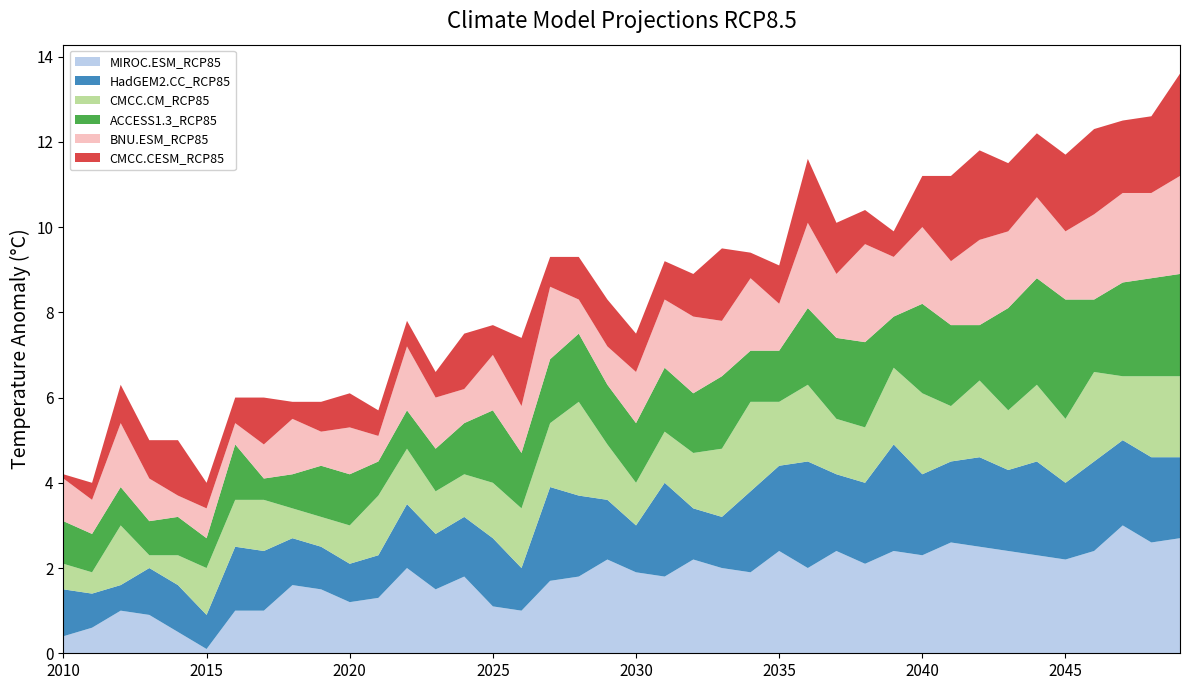

Reading right to left, list all the values displayed in this chart.

MIROC.ESM_RCP85: 2049=2.7	2048=2.6	2047=3.0	2046=2.4	2045=2.2	2044=2.3	2043=2.4	2042=2.5	2041=2.6	2040=2.3	2039=2.4	2038=2.1	2037=2.4	2036=2.0	2035=2.4	2034=1.9	2033=2.0	2032=2.2	2031=1.8	2030=1.9	2029=2.2	2028=1.8	2027=1.7	2026=1.0	2025=1.1	2024=1.8	2023=1.5	2022=2.0	2021=1.3	2020=1.2	2019=1.5	2018=1.6	2017=1.0	2016=1.0	2015=0.1	2014=0.5	2013=0.9	2012=1.0	2011=0.6	2010=0.4
HadGEM2.CC_RCP85: 2049=1.9	2048=2.0	2047=2.0	2046=2.1	2045=1.8	2044=2.2	2043=1.9	2042=2.1	2041=1.9	2040=1.9	2039=2.5	2038=1.9	2037=1.8	2036=2.5	2035=2.0	2034=1.9	2033=1.2	2032=1.2	2031=2.2	2030=1.1	2029=1.4	2028=1.9	2027=2.2	2026=1.0	2025=1.6	2024=1.4	2023=1.3	2022=1.5	2021=1.0	2020=0.9	2019=1.0	2018=1.1	2017=1.4	2016=1.5	2015=0.8	2014=1.1	2013=1.1	2012=0.6	2011=0.8	2010=1.1
CMCC.CM_RCP85: 2049=1.9	2048=1.9	2047=1.5	2046=2.1	2045=1.5	2044=1.8	2043=1.4	2042=1.8	2041=1.3	2040=1.9	2039=1.8	2038=1.3	2037=1.3	2036=1.8	2035=1.5	2034=2.1	2033=1.6	2032=1.3	2031=1.2	2030=1.0	2029=1.3	2028=2.2	2027=1.5	2026=1.4	2025=1.3	2024=1.0	2023=1.0	2022=1.3	2021=1.4	2020=0.9	2019=0.7	2018=0.7	2017=1.2	2016=1.1	2015=1.1	2014=0.7	2013=0.3	2012=1.4	2011=0.5	2010=0.6
ACCESS1.3_RCP85: 2049=2.4	2048=2.3	2047=2.2	2046=1.7	2045=2.8	2044=2.5	2043=2.4	2042=1.3	2041=1.9	2040=2.1	2039=1.2	2038=2.0	2037=1.9	2036=1.8	2035=1.2	2034=1.2	2033=1.7	2032=1.4	2031=1.5	2030=1.4	2029=1.4	2028=1.6	2027=1.5	2026=1.3	2025=1.7	2024=1.2	2023=1.0	2022=0.9	2021=0.8	2020=1.2	2019=1.2	2018=0.8	2017=0.5	2016=1.3	2015=0.7	2014=0.9	2013=0.8	2012=0.9	2011=0.9	2010=1.0
BNU.ESM_RCP85: 2049=2.3	2048=2.0	2047=2.1	2046=2.0	2045=1.6	2044=1.9	2043=1.8	2042=2.0	2041=1.5	2040=1.8	2039=1.4	2038=2.3	2037=1.5	2036=2.0	2035=1.1	2034=1.7	2033=1.3	2032=1.8	2031=1.6	2030=1.2	2029=0.9	2028=0.8	2027=1.7	2026=1.1	2025=1.3	2024=0.8	2023=1.2	2022=1.5	2021=0.6	2020=1.1	2019=0.8	2018=1.3	2017=0.8	2016=0.5	2015=0.7	2014=0.5	2013=1.0	2012=1.5	2011=0.8	2010=1.0
CMCC.CESM_RCP85: 2049=2.4	2048=1.8	2047=1.7	2046=2.0	2045=1.8	2044=1.5	2043=1.6	2042=2.1	2041=2.0	2040=1.2	2039=0.6	2038=0.8	2037=1.2	2036=1.5	2035=0.9	2034=0.6	2033=1.7	2032=1.0	2031=0.9	2030=0.9	2029=1.1	2028=1.0	2027=0.7	2026=1.6	2025=0.7	2024=1.3	2023=0.6	2022=0.6	2021=0.6	2020=0.8	2019=0.7	2018=0.4	2017=1.1	2016=0.6	2015=0.6	2014=1.3	2013=0.9	2012=0.9	2011=0.4	2010=0.1